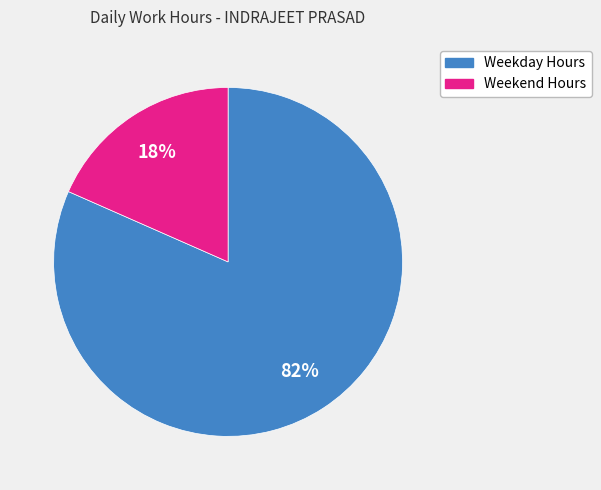

Is there any slice that represents more than half of the pie?

Yes